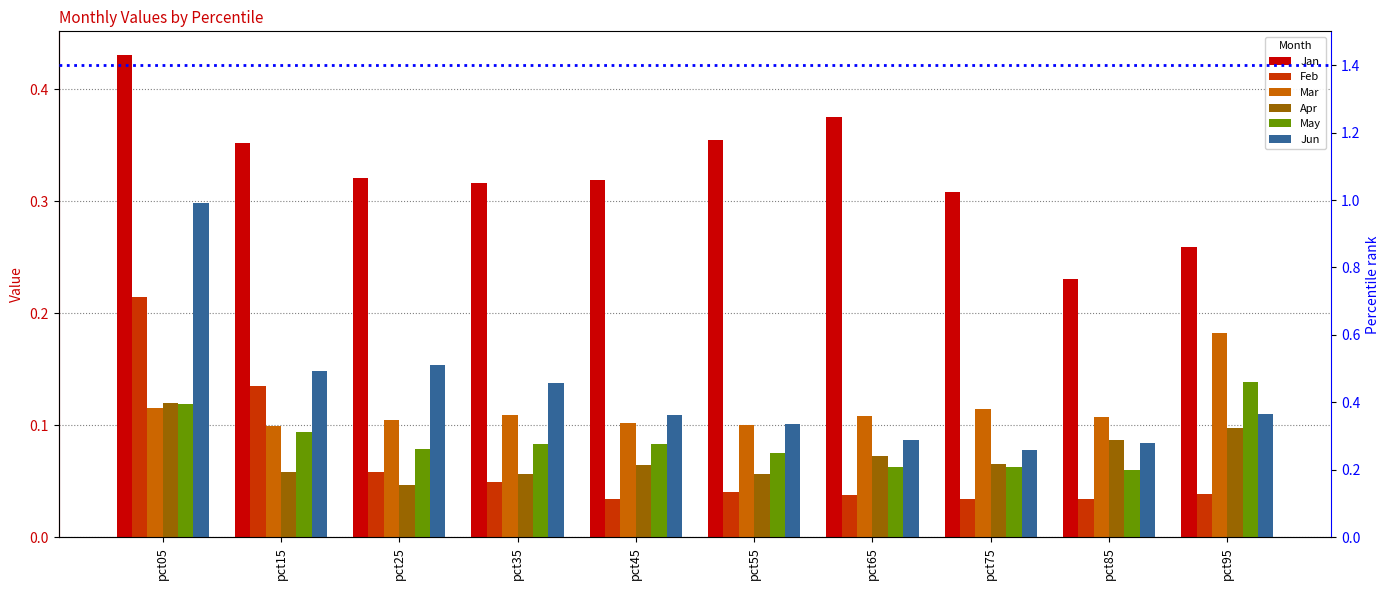

At which category is the sum across all series the highest?

pct05